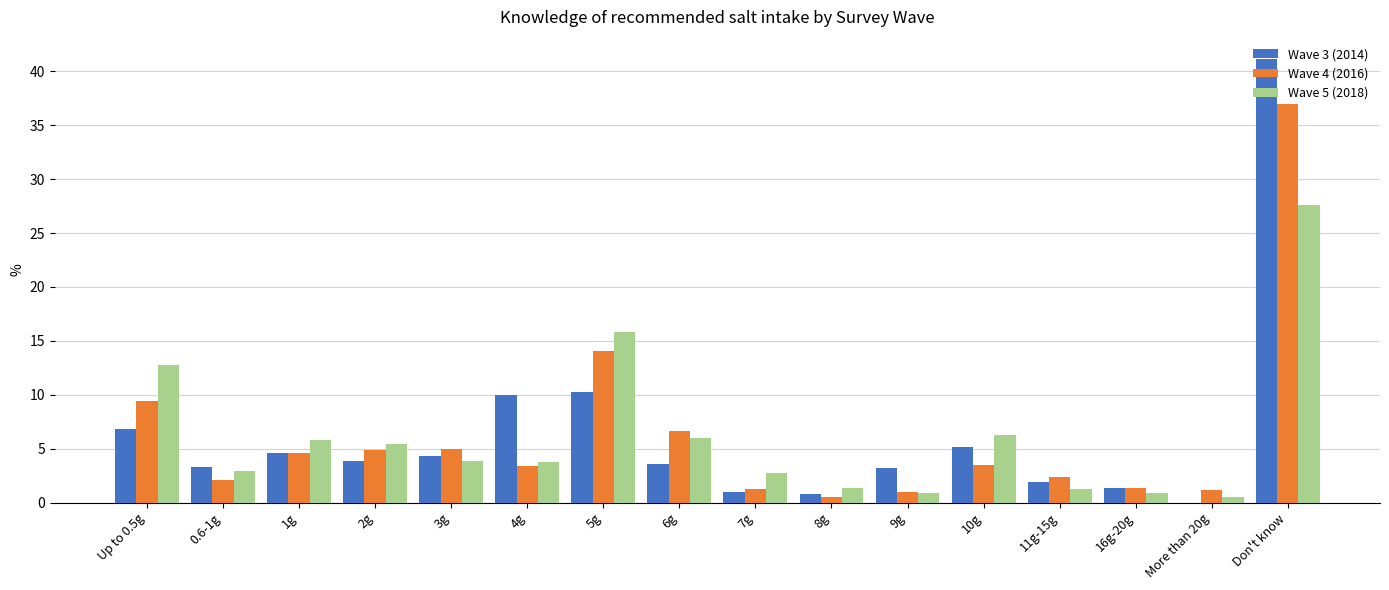

What is the average value of the Wave 3 (2014) series?

6.3